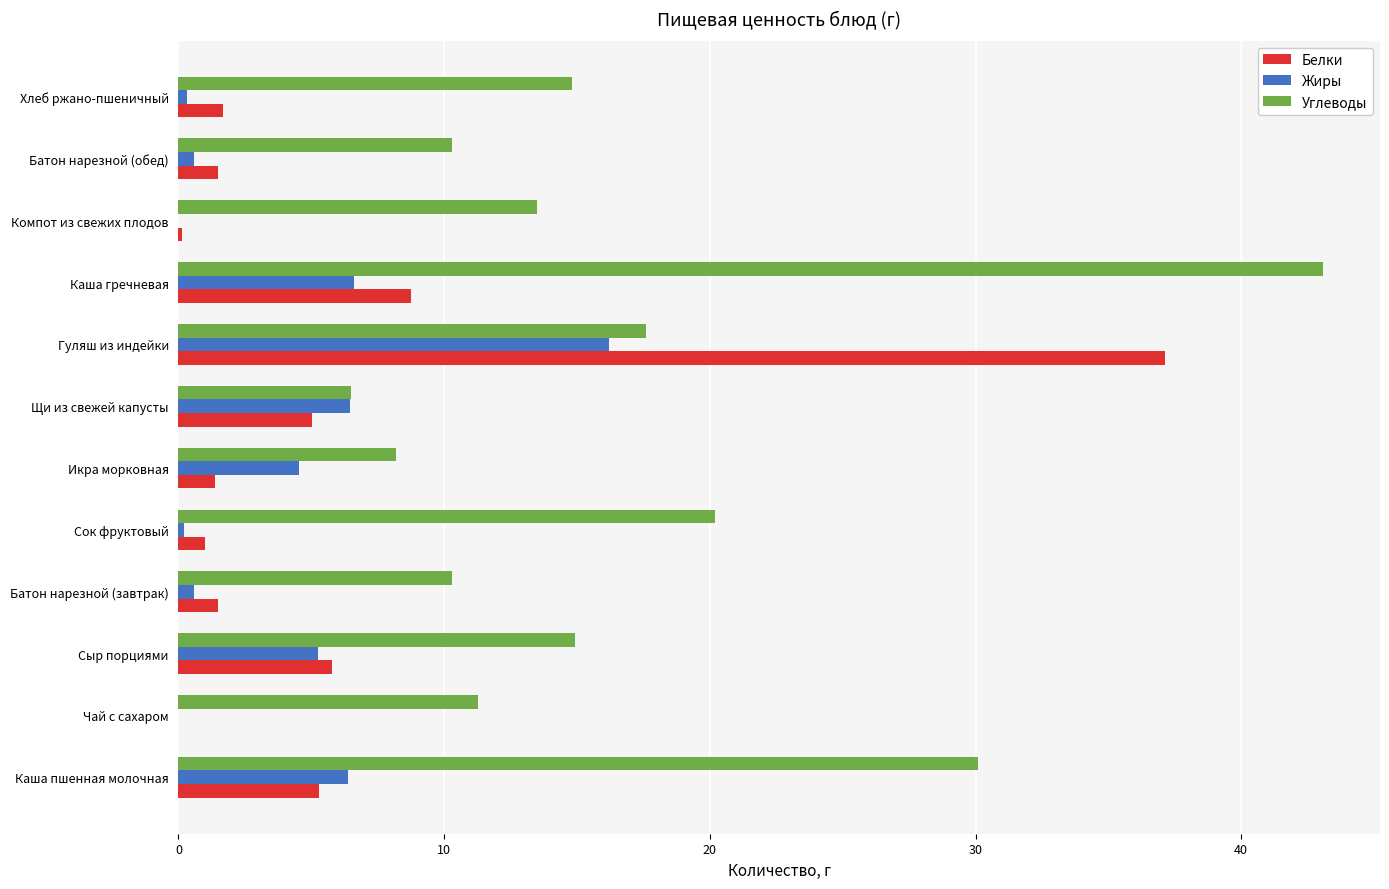

Between Сыр порциями and Гуляш из индейки, which series saw the biggest shift?

Белки